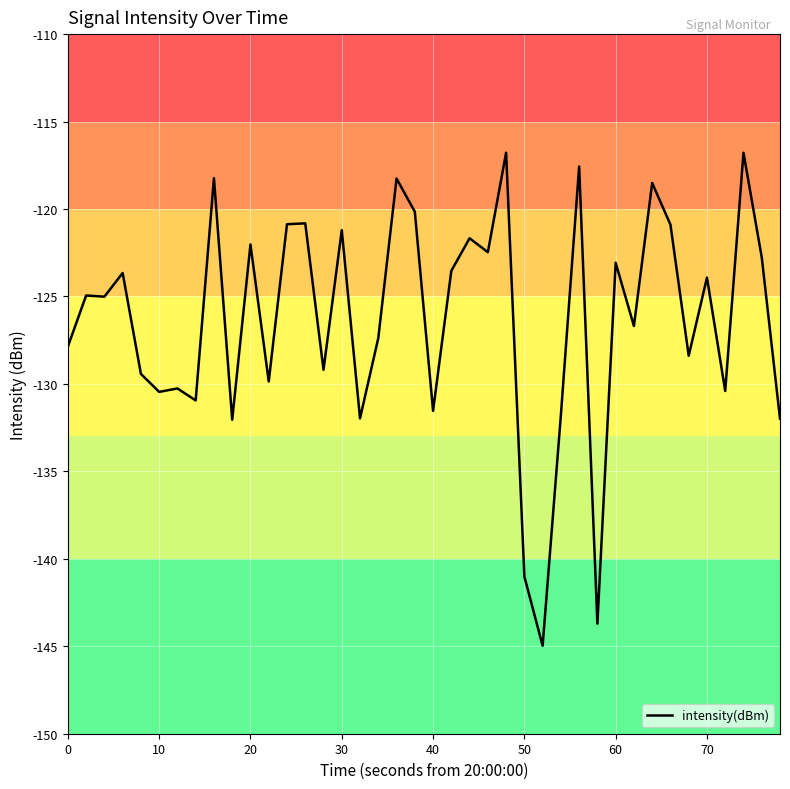

What is the greatest value displayed?

-116.8